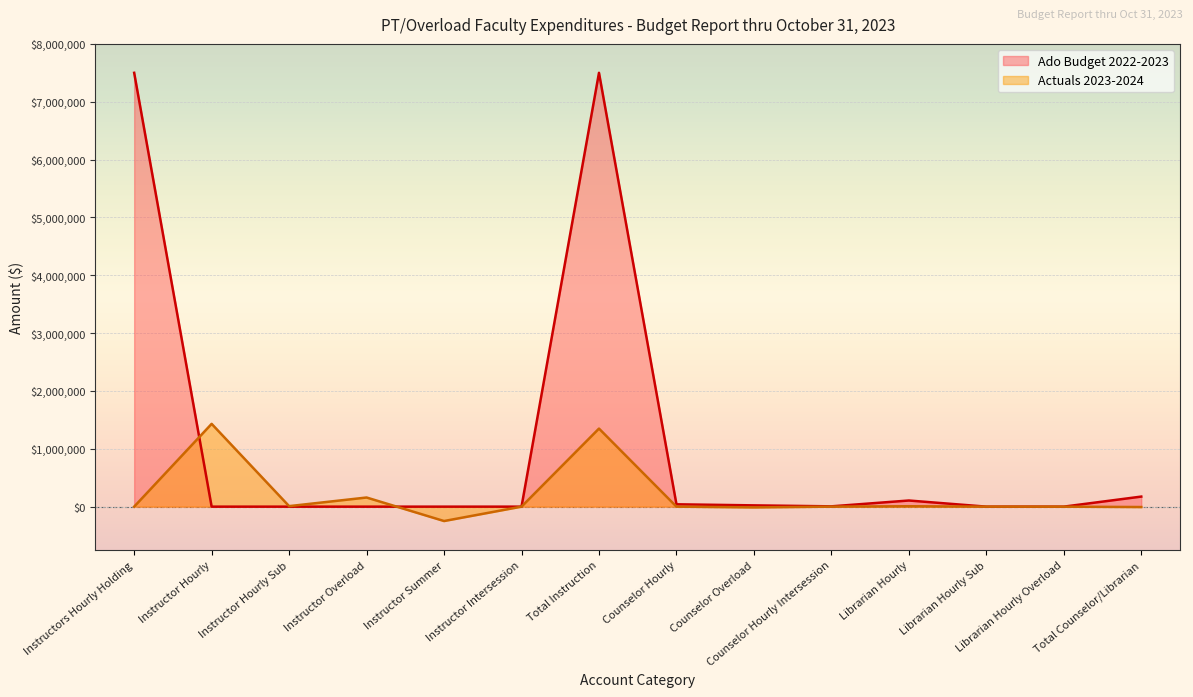

What is the difference between the maximum and minimum values in the Actuals 2023-2024 series?

1680017.2